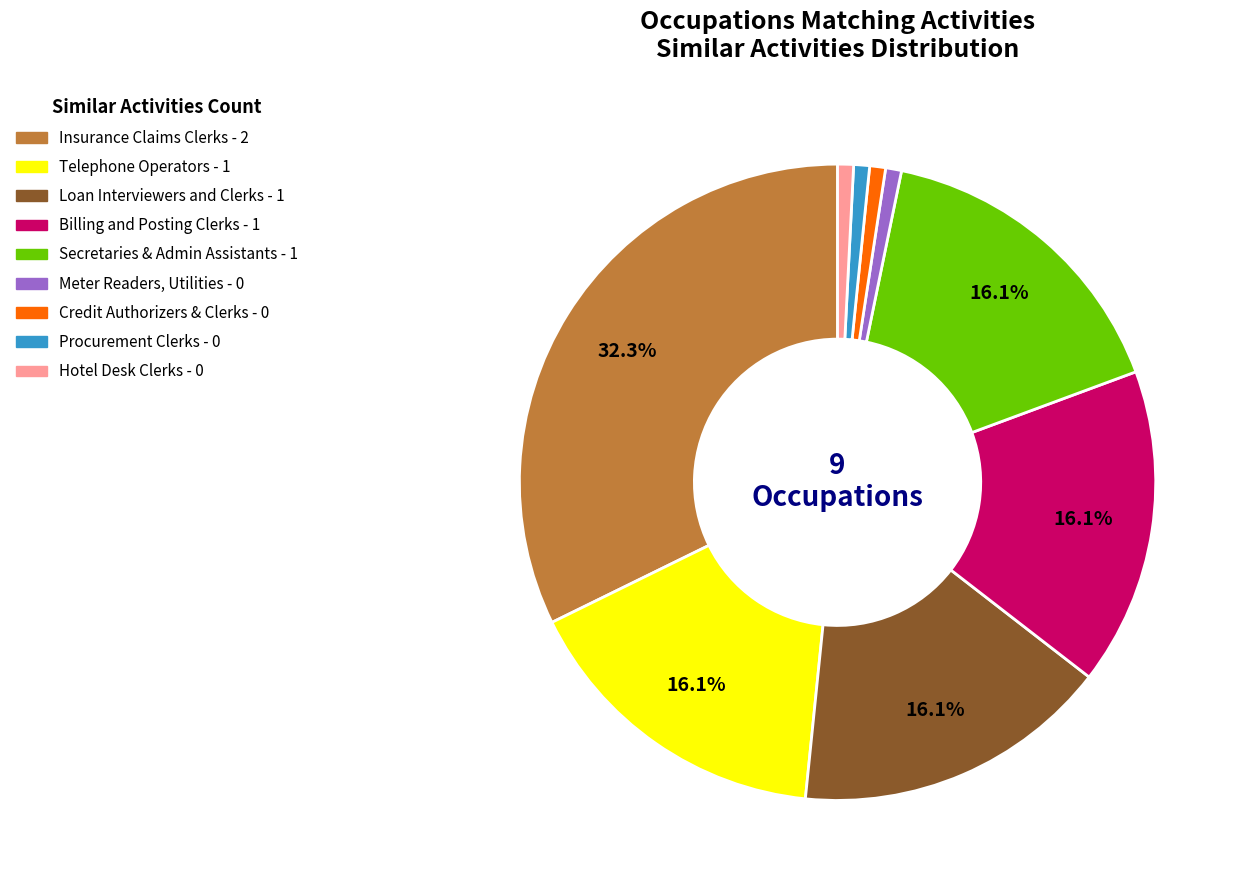

Is there any slice that represents more than half of the pie?

No